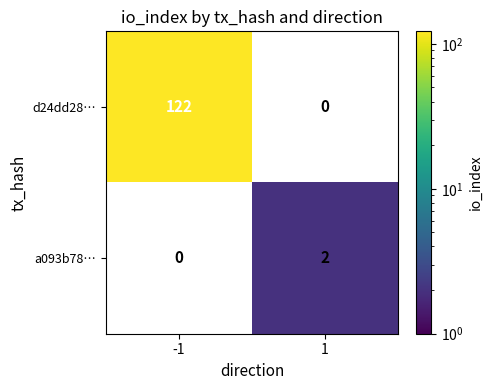

How many distinct data groups are displayed?

2